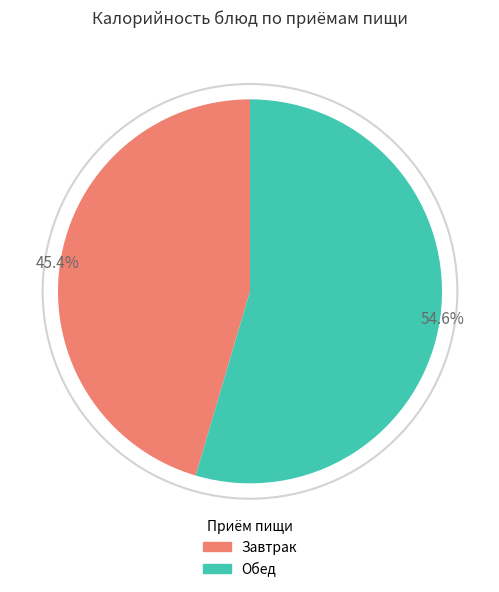

Between Завтрак and Обед, which is larger?

Обед